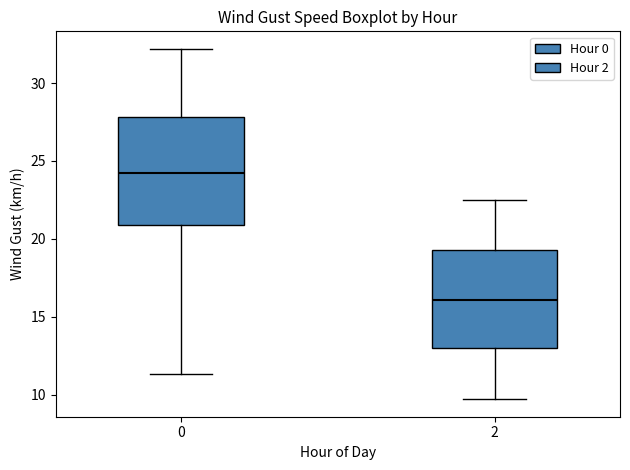

Comparing the boxes themselves (not the whiskers), which one is the tallest?

0